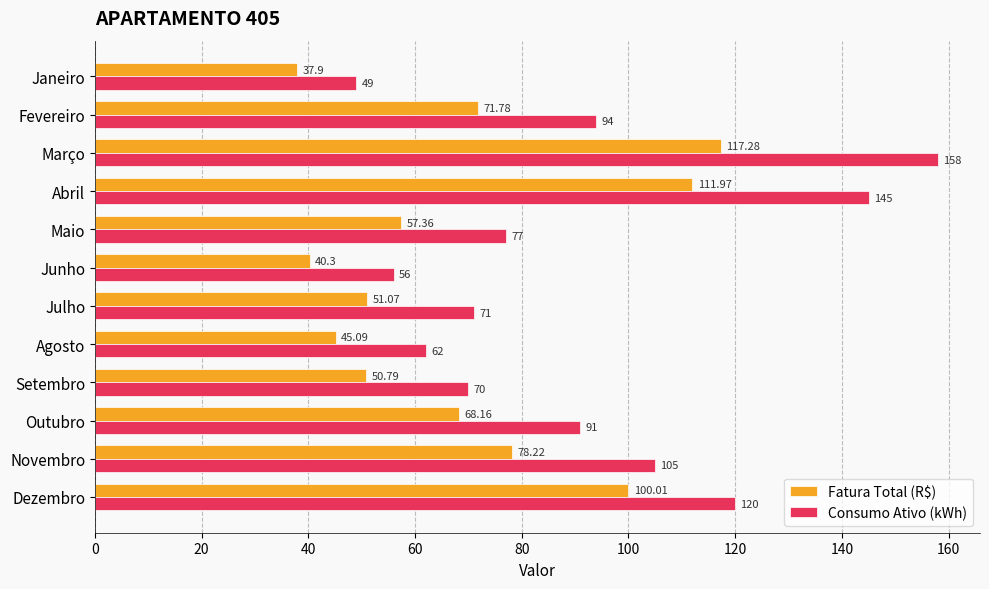

What is the average value of the Consumo Ativo (kWh) series?

91.5